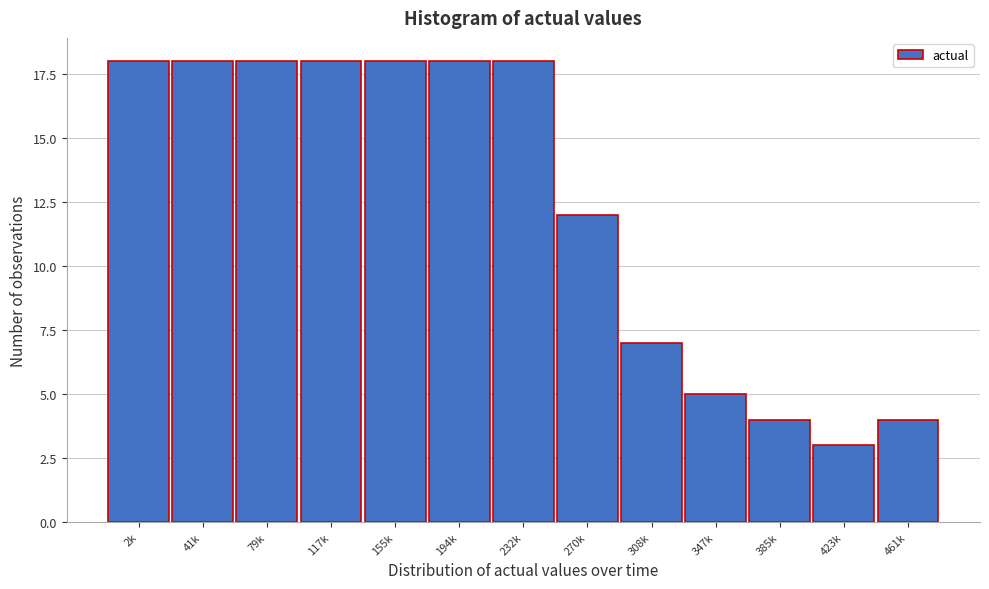

Reading left to right, extract all data points from this chart.

2k=18	41k=18	79k=18	117k=18	155k=18	194k=18	232k=18	270k=12	308k=7	347k=5	385k=4	423k=3	461k=4